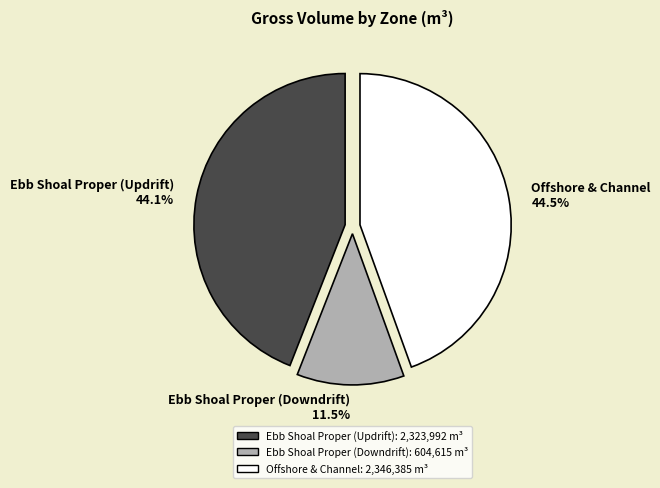

What is the smallest slice in the pie chart?

Ebb Shoal Proper (Downdrift)